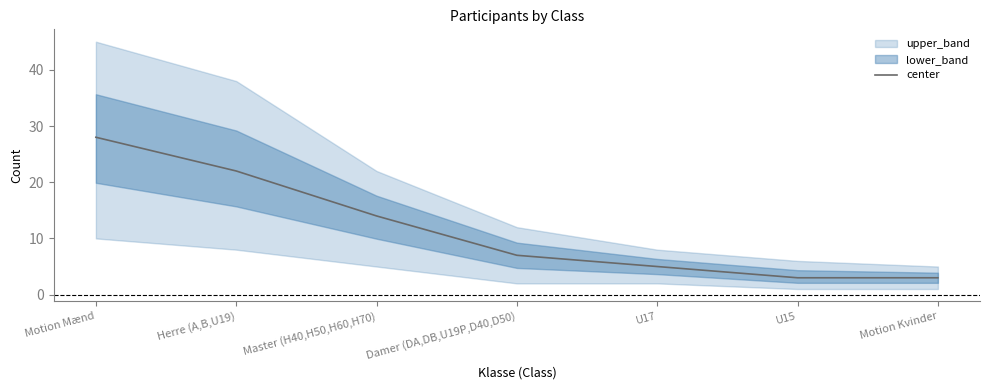

List the labels in order of value, smallest first.

U15, Motion Kvinder, U17, Damer (DA,DB,U19P,D40,D50), Master (H40,H50,H60,H70), Herre (A,B,U19), Motion Mænd